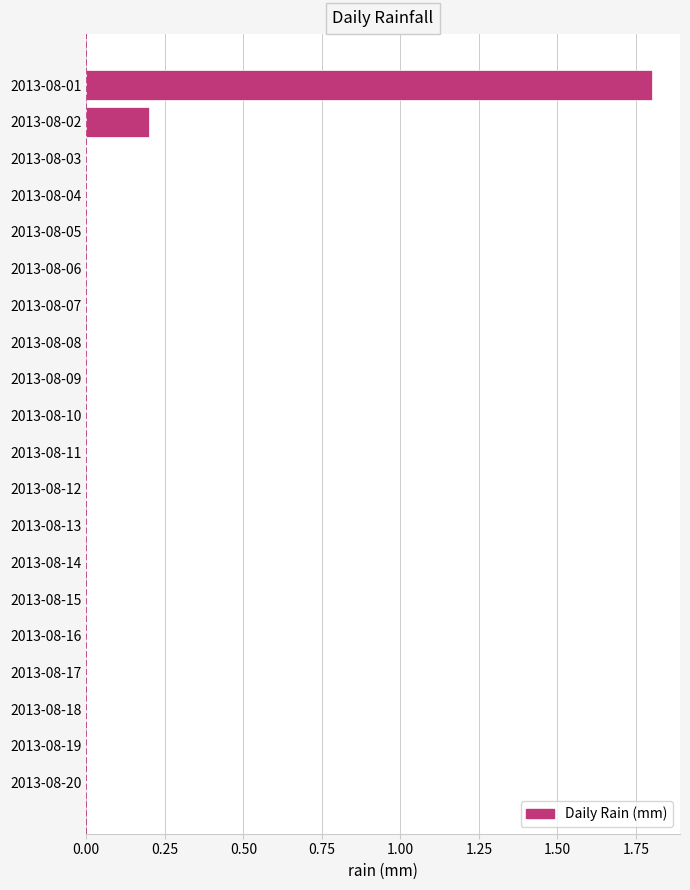

What is the maximum value shown in the chart?

1.8